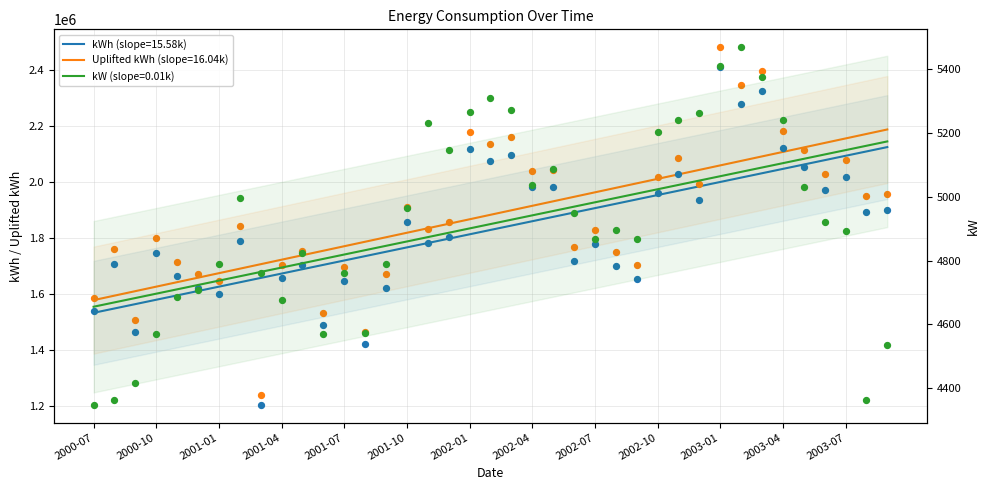

What are all the series names shown in the legend?

kWh, Uplifted kWh, kW